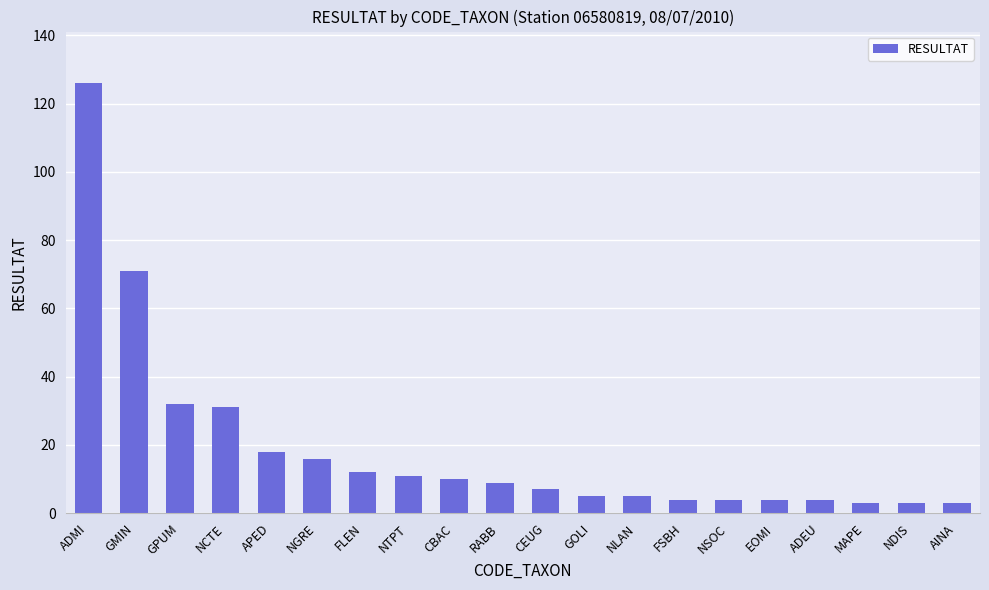

True or false: the data shows 4 at RABB.

False